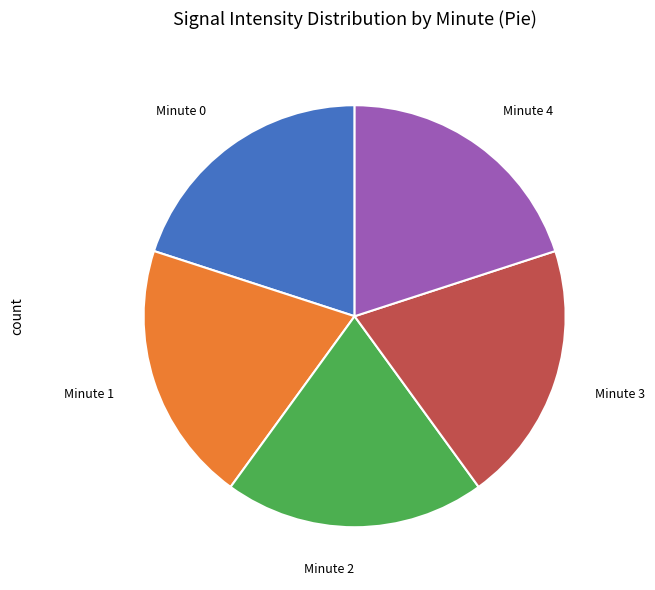

How many slices are in this pie chart?

5